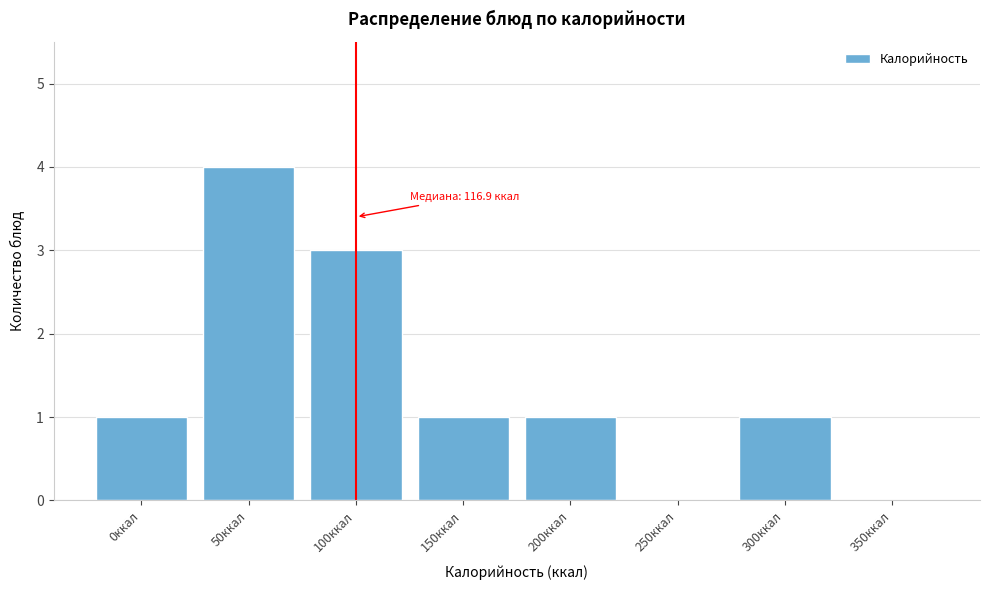

Reading left to right, list all the values displayed in this chart.

0ккал=1	50ккал=4	100ккал=3	150ккал=1	200ккал=1	250ккал=0	300ккал=1	350ккал=0